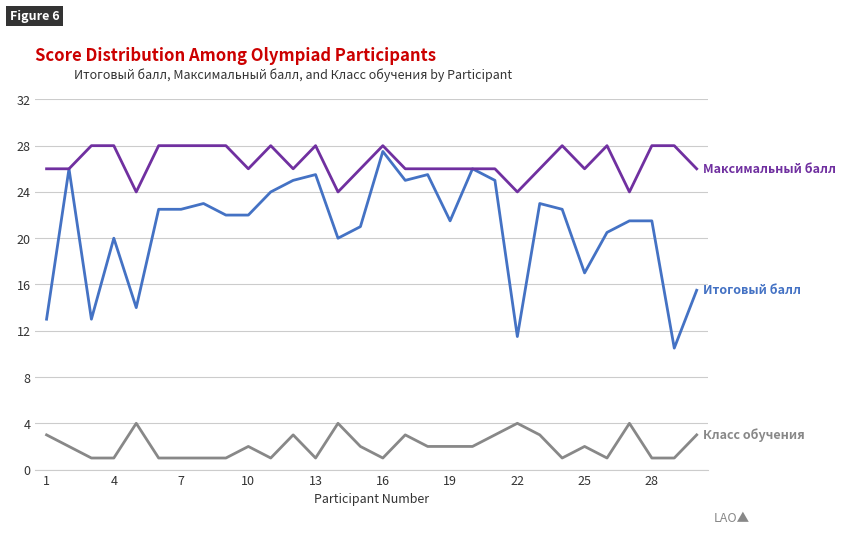

What is the smallest value displayed?

1.0